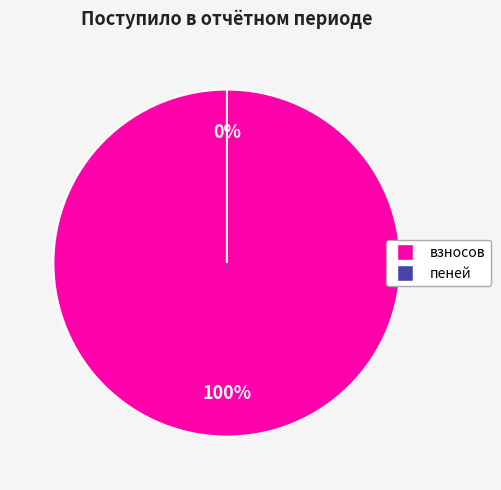

What portion of the pie excludes пеней?

100.0%